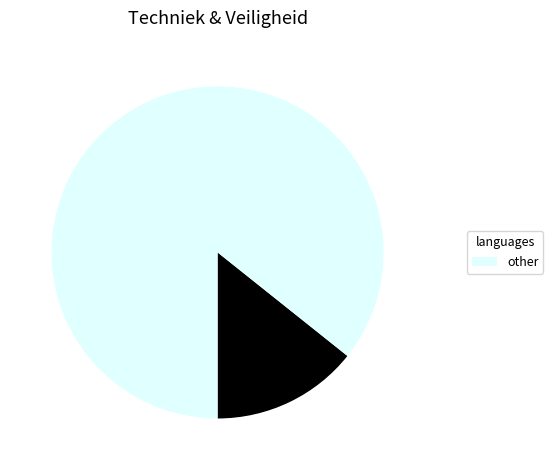

Does any single category account for the majority?

Yes